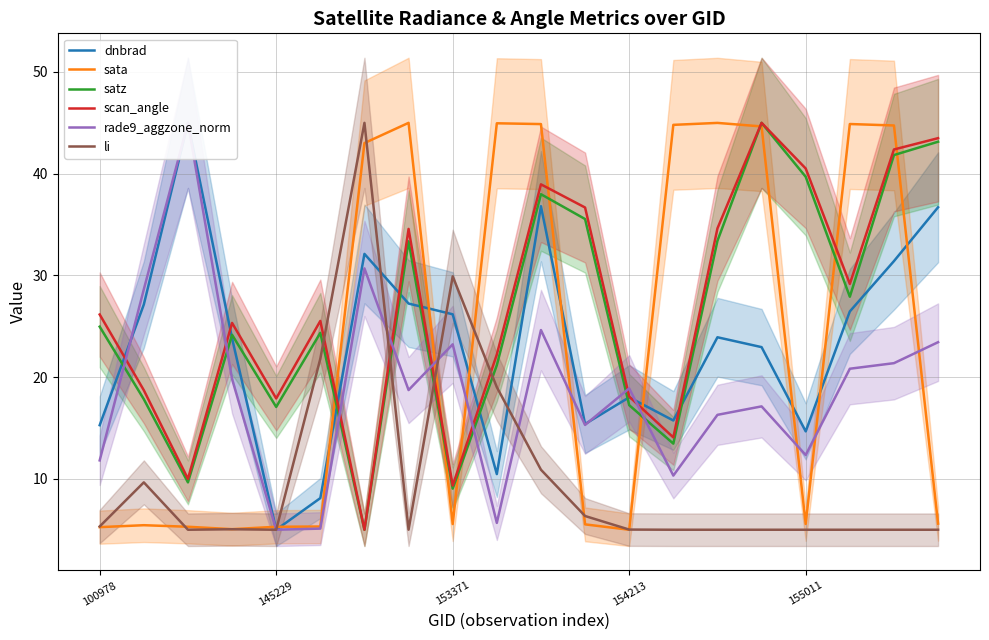

The scan_angle series shows 34.6 at 7. True or false?

True